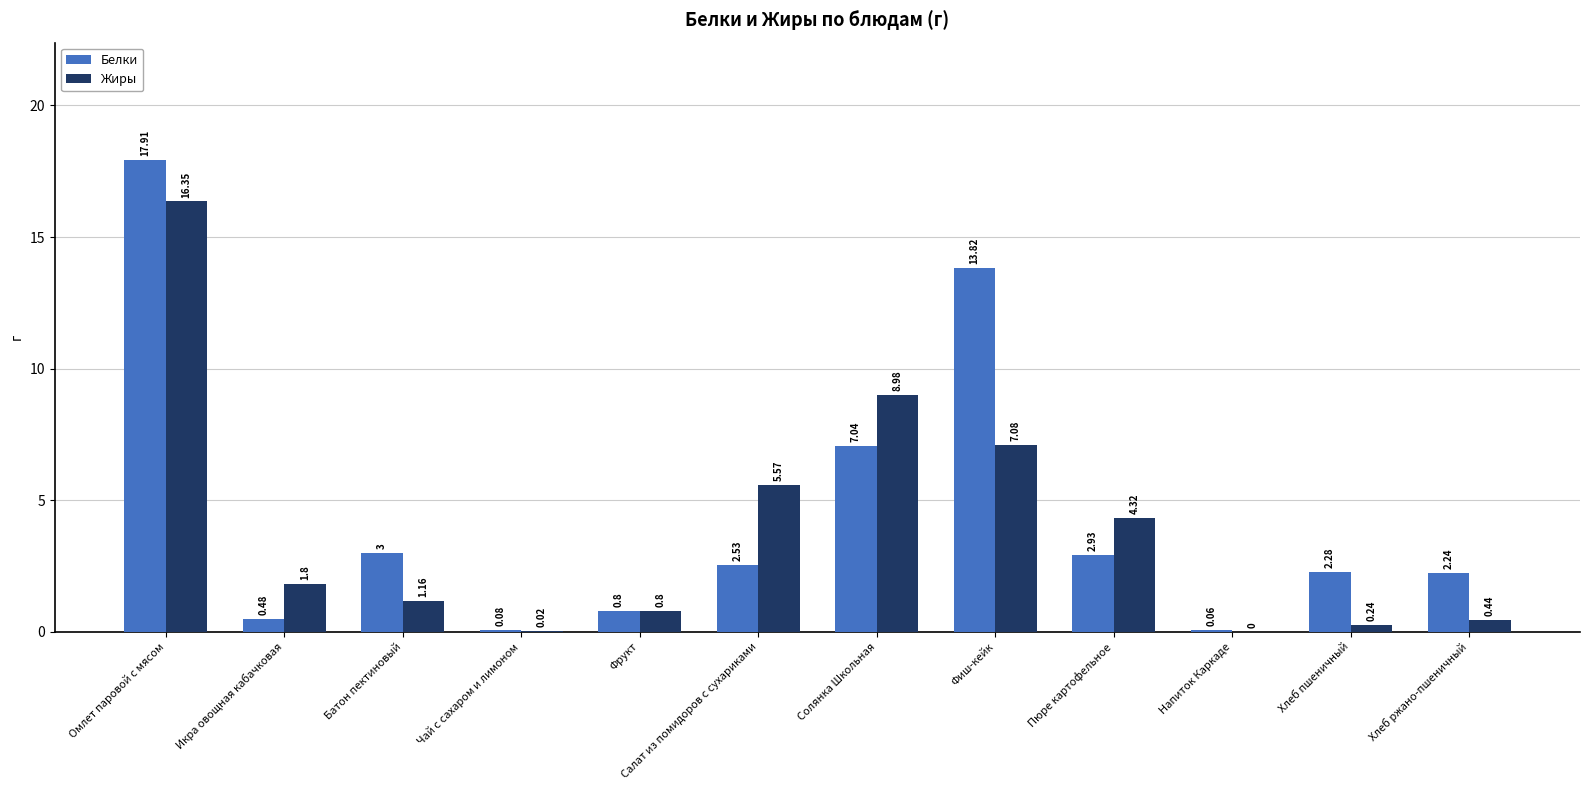

Are the bars grouped side by side (vs. stacked)?

Yes